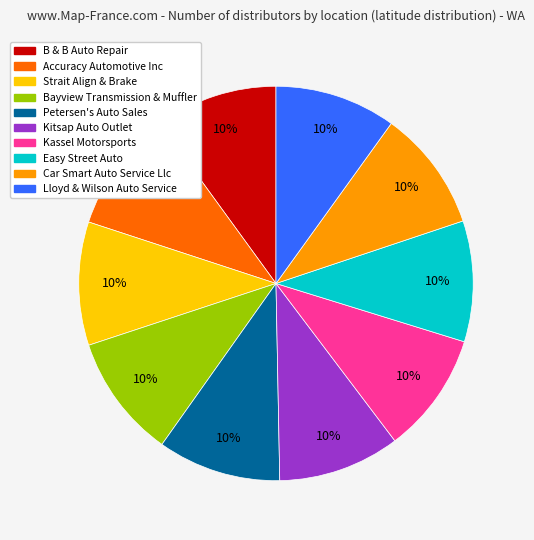

To the nearest percent, what is the combined percentage of Bayview Transmission & Muffler and B & B Auto Repair?

20%